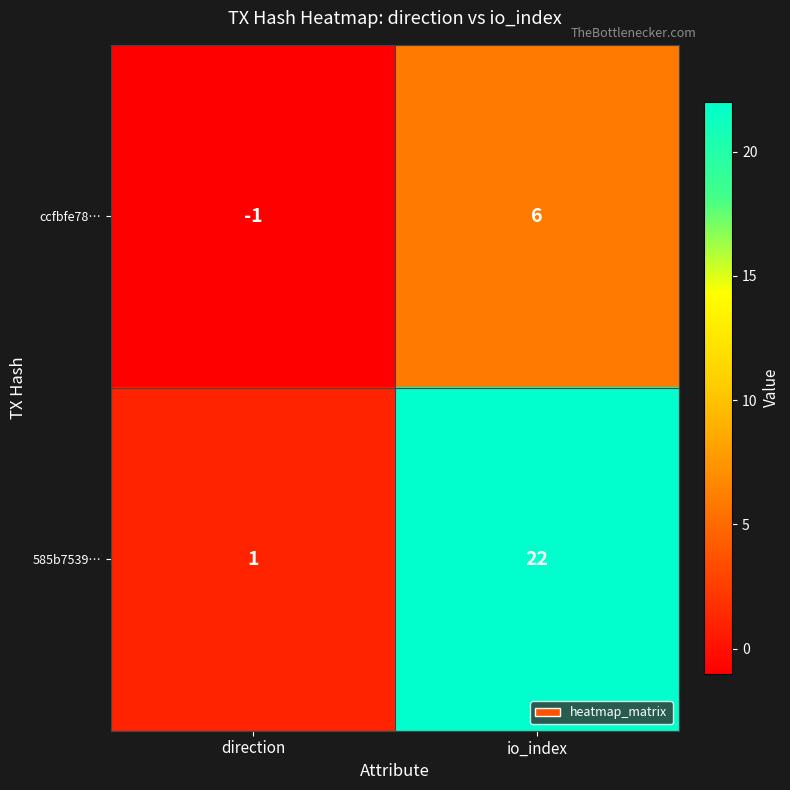

Which series has the largest range (max minus min)?

585b7539…